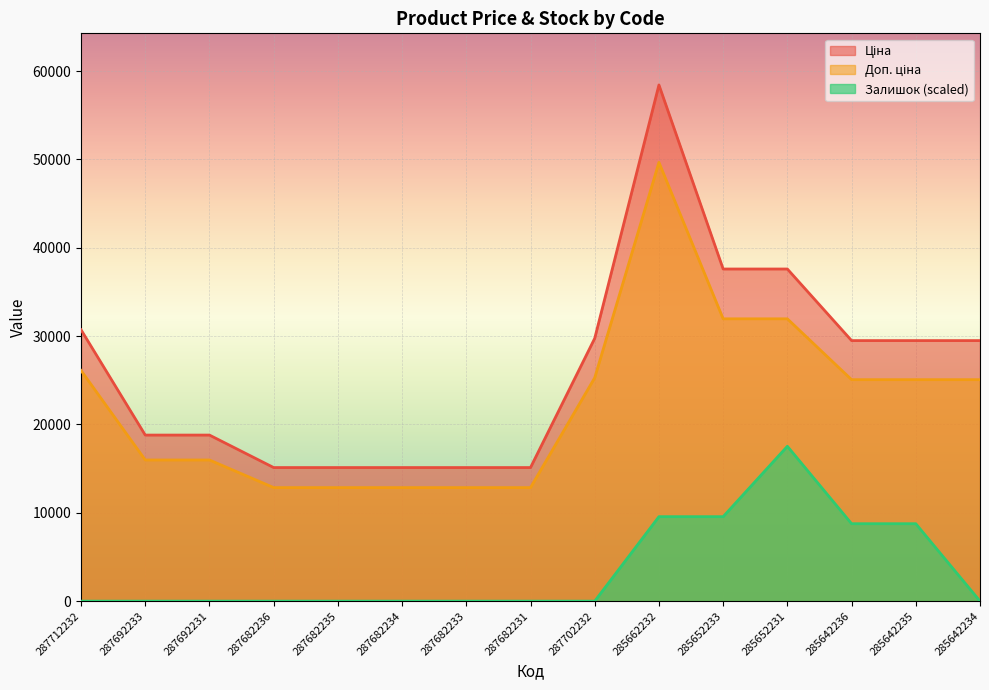

Reading left to right, list all the values displayed in this chart.

Ціна: 30717.1	18796.8	18796.8	15120.0	15120.0	15120.0	15120.0	15120.0	29747.2	58426.5	37593.6	37593.6	29491.5	29491.5	29491.5
Доп. ціна: 26109.6	15977.3	15977.3	12852.0	12852.0	12852.0	12852.0	12852.0	25285.2	49662.6	31954.6	31954.6	25067.8	25067.8	25067.8
Залишок: 0.0	0.0	0.0	0.0	0.0	0.0	0.0	0.0	0.0	9560.7	9560.7	17528.0	8764.0	8764.0	0.0